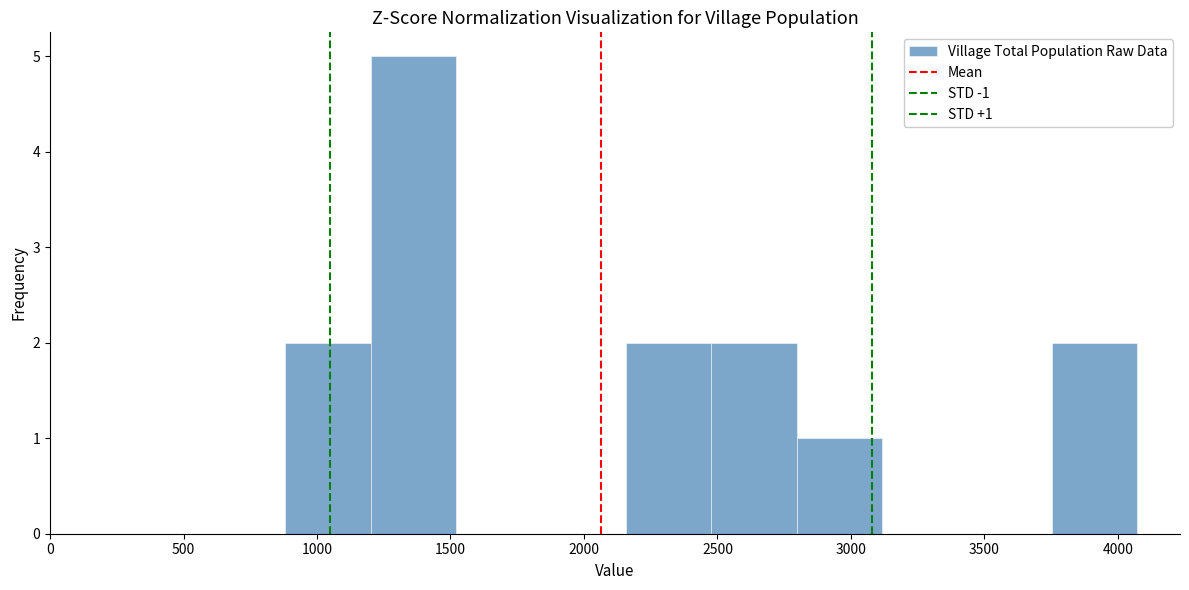

Over which range of the x-axis is the bar tallest?

1200 to 1500